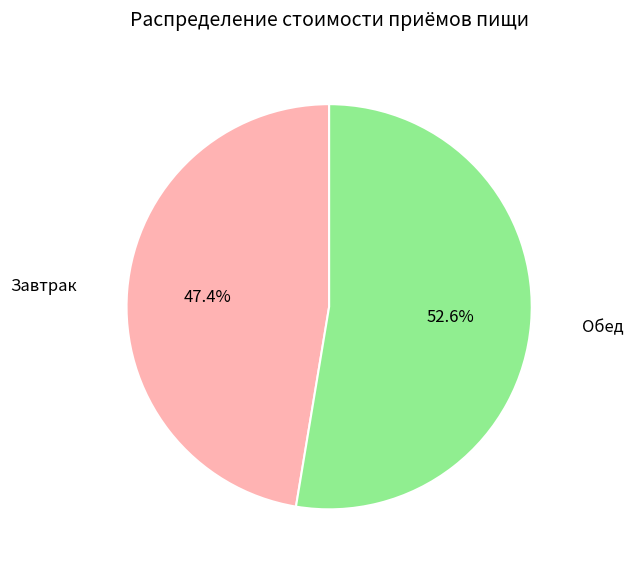

Is there a majority slice in this chart?

Yes